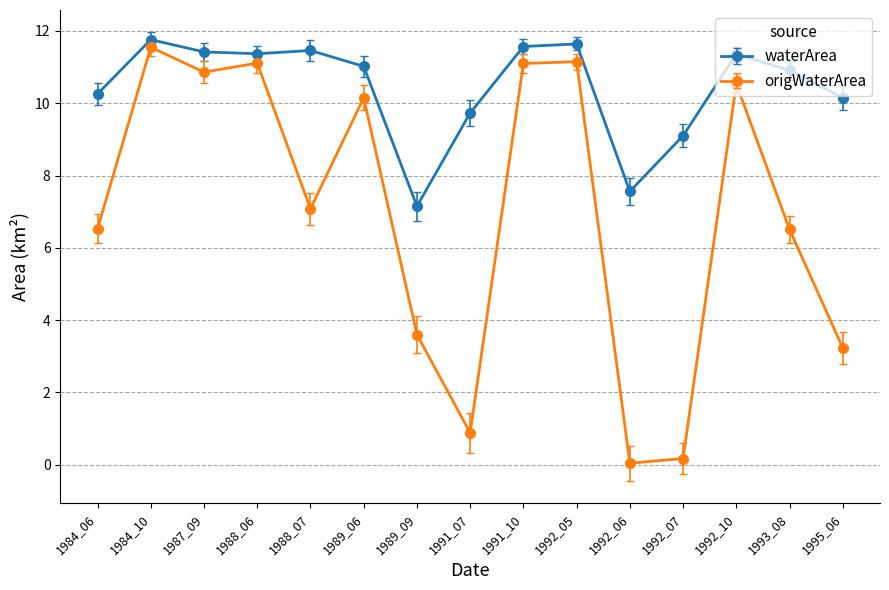

What is the value of the origWaterArea point at the 8th from the left?

0.9